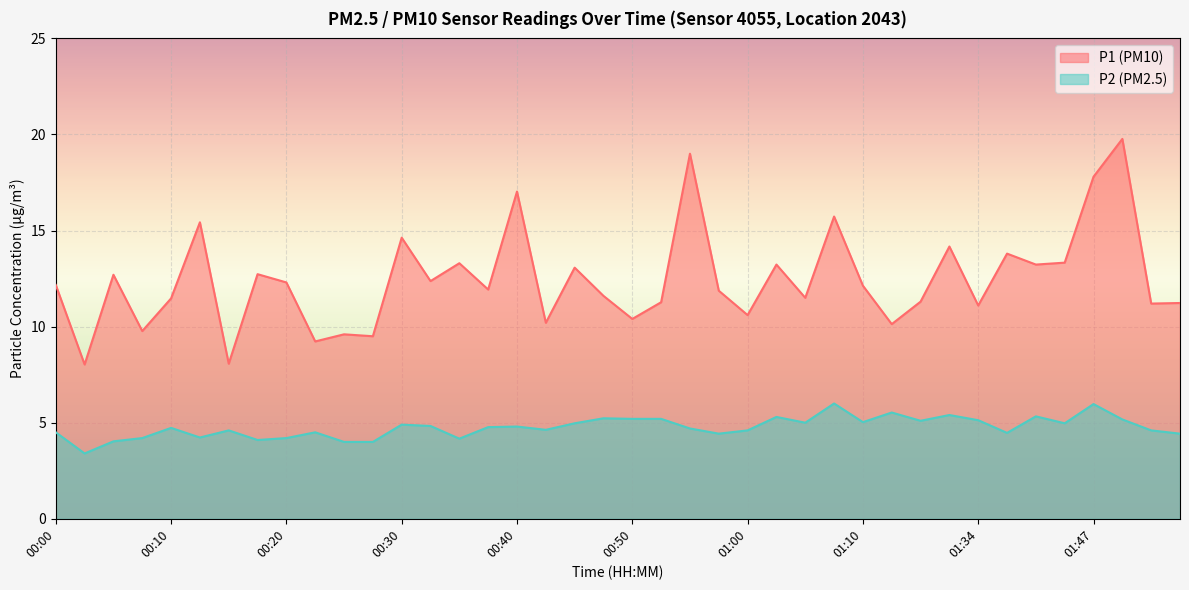

Rank the categories by P2 value from highest to lowest.

01:07, 01:47, 01:21, 01:32, 01:39, 01:02, 00:47, 00:50, 00:52, 01:52, 01:34, 01:29, 01:10, 01:05, 00:45, 01:45, 00:30, 00:32, 00:40, 00:37, 00:10, 00:55, 00:42, 00:15, 01:00, 01:55, 00:00, 00:22, 01:37, 00:57, 01:58, 00:12, 00:07, 00:20, 00:35, 00:17, 00:05, 00:25, 00:27, 00:02